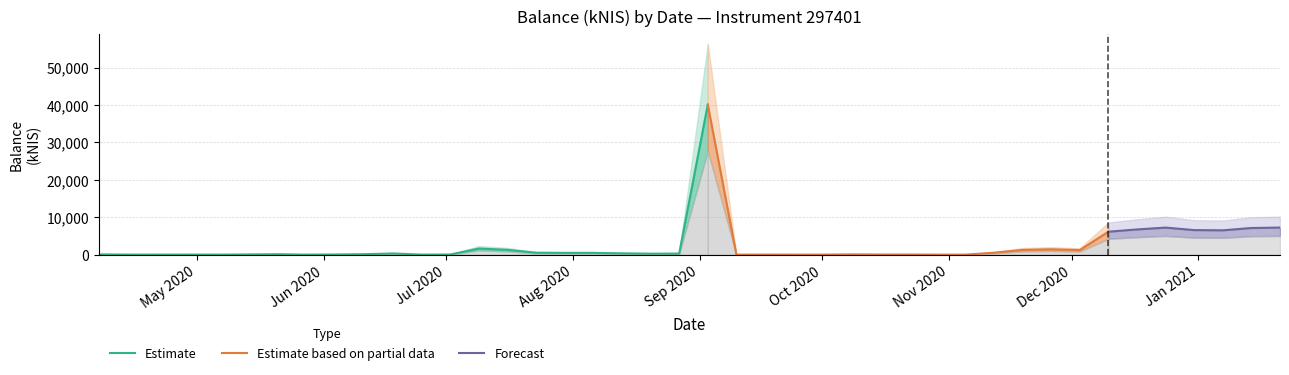

How many data points in Estimate (upper) are above 388?

20